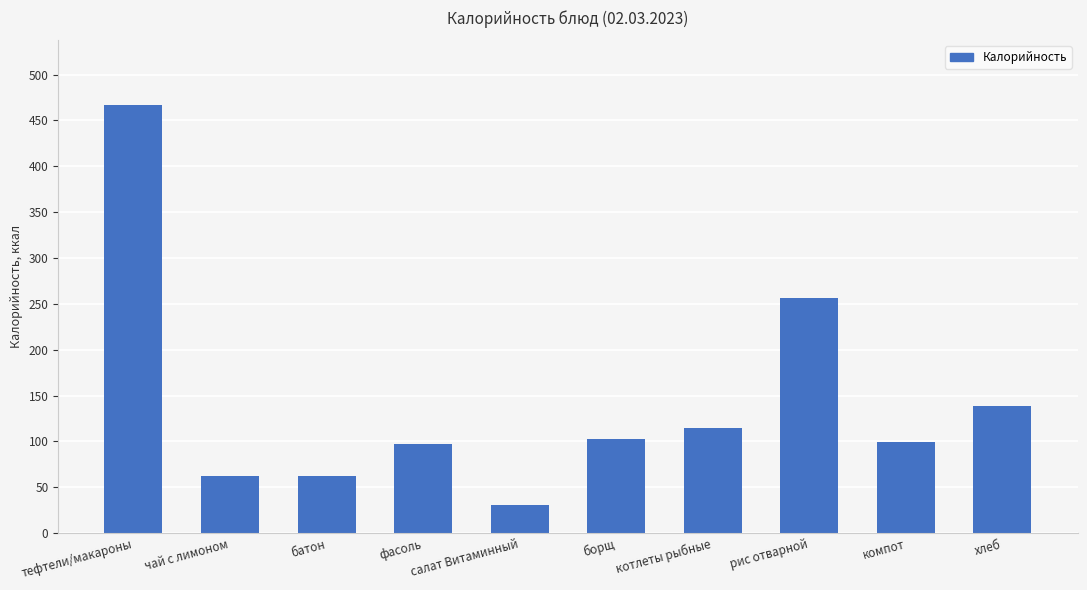

What is the average value?

143.2